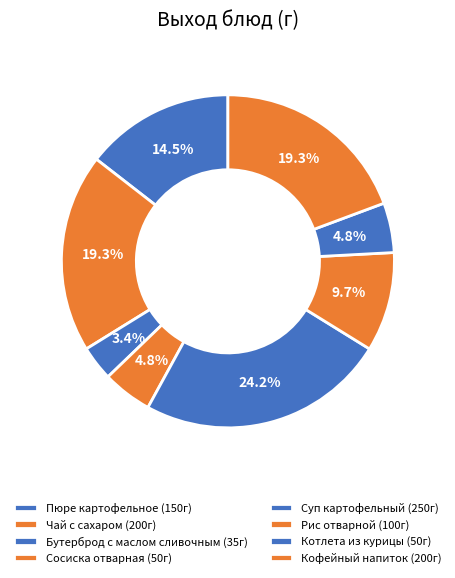

To the nearest percent, what portion does Рис отварной represent?

10%